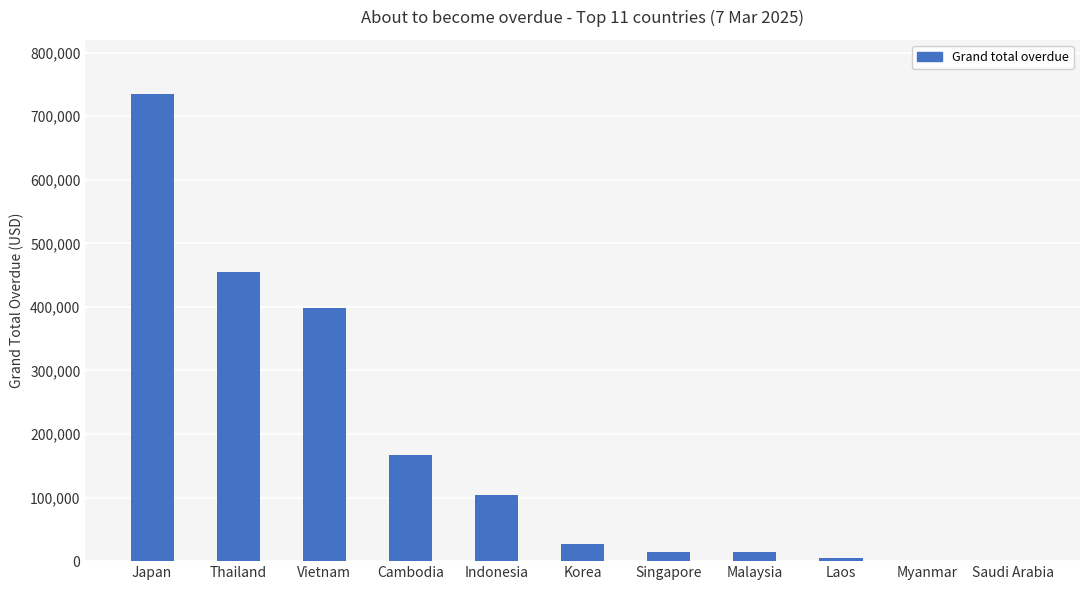

What is the maximum value shown in the chart?

735443.7